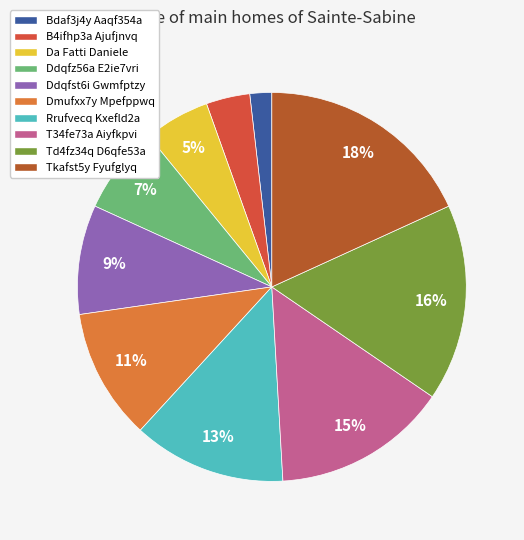

To the nearest percent, what percentage of the pie is Ddqfst6i Gwmfptzy?

9%